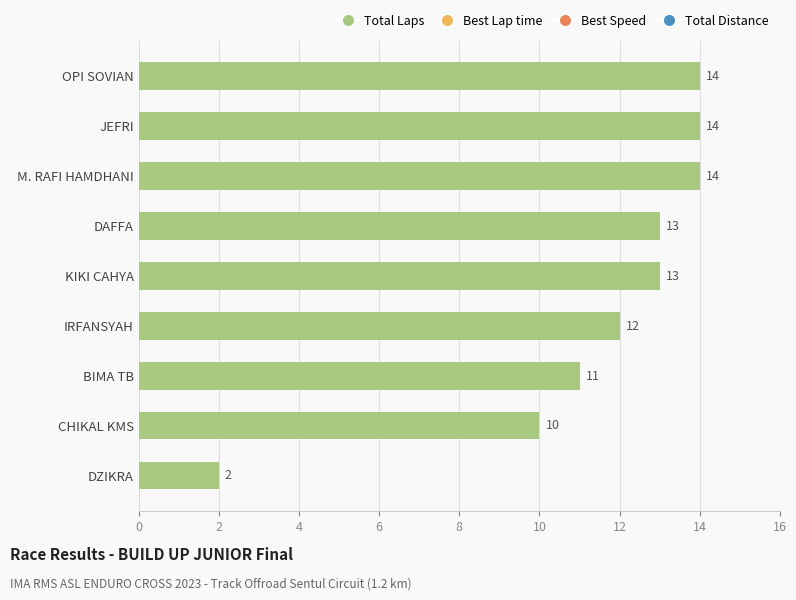

What position from the bottom is IRFANSYAH?

4